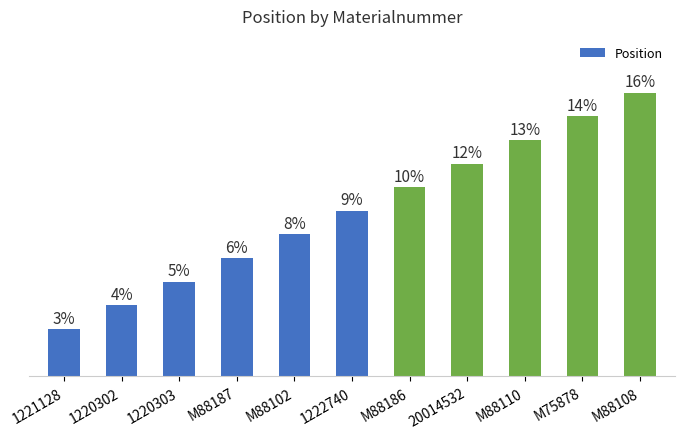

Rank the categories by value from highest to lowest.

M88108, M75878, M88110, 20014532, M88186, 1222740, M88102, M88187, 1220303, 1220302, 1221128